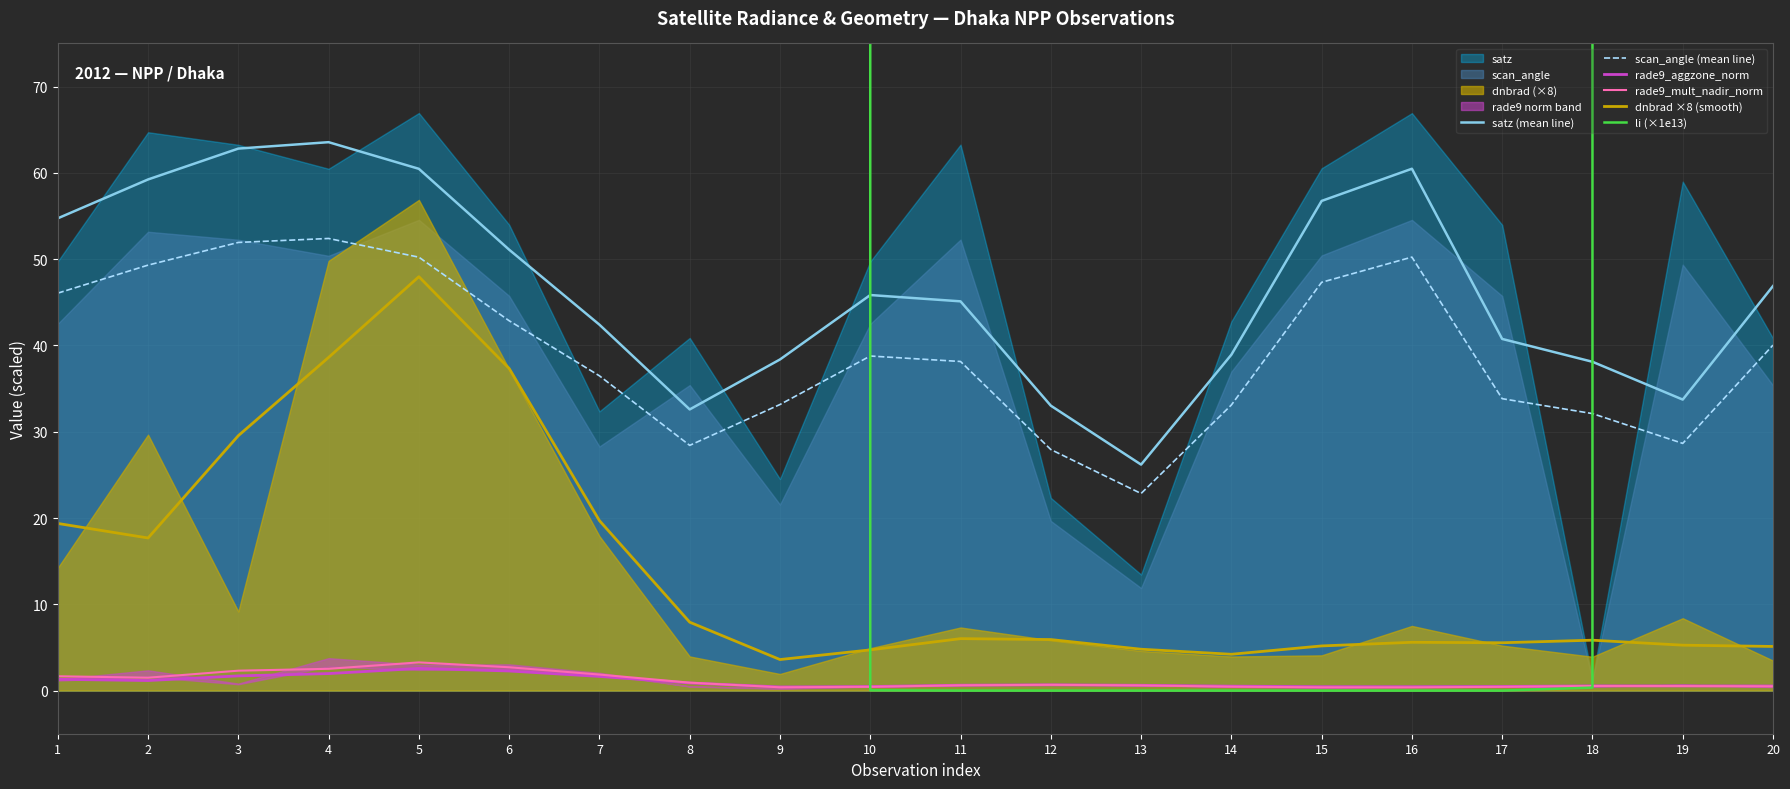

True or false: rade9_aggzone_norm and scan_angle (mean line) cross at least once.

False